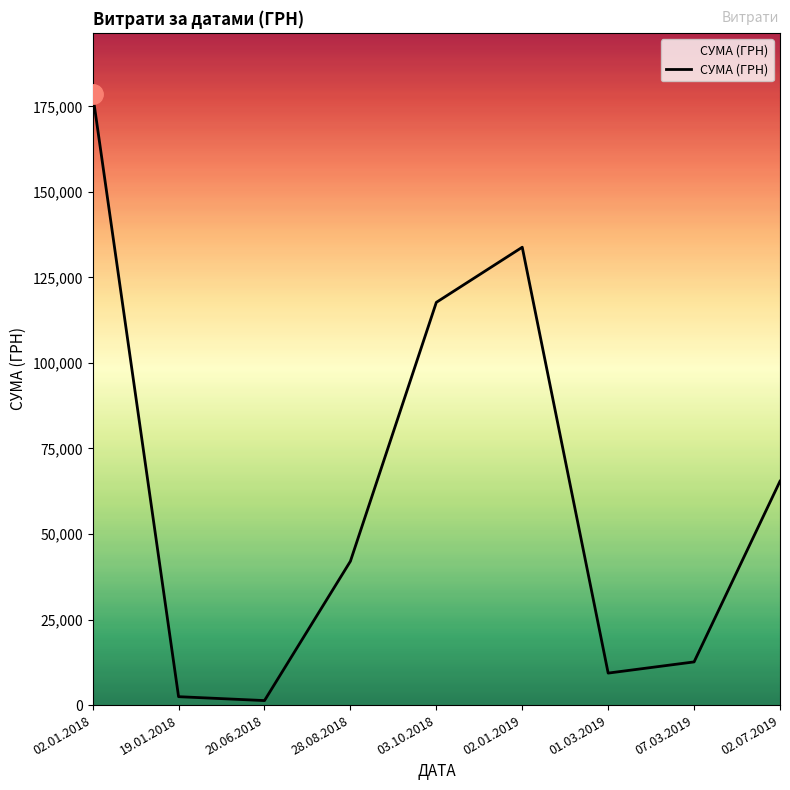

Reading right to left, what are all the values shown in this chart?

65445.0	12619.8	9350.4	133830.4	117713.3	42045.4	1320.0	2456.9	178627.9